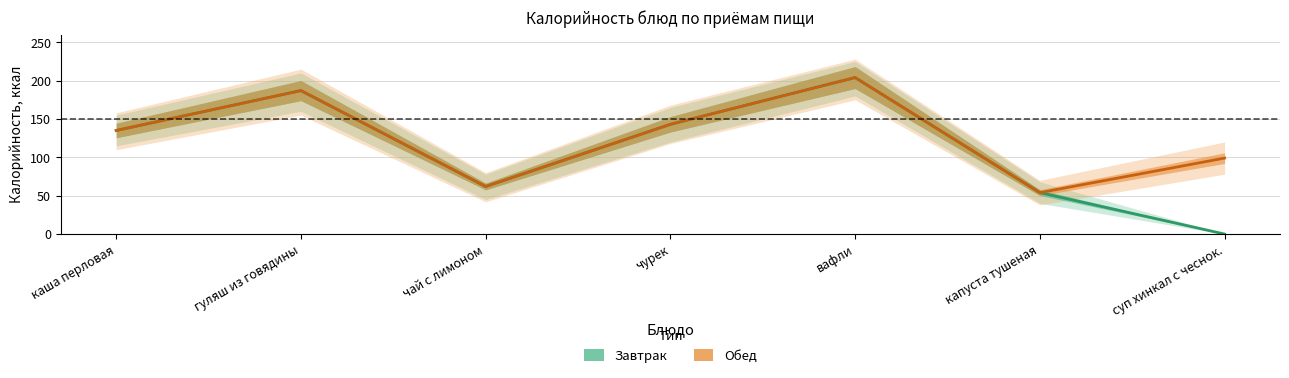

The Обед series shows 43 at чай с лимоном. True or false?

False